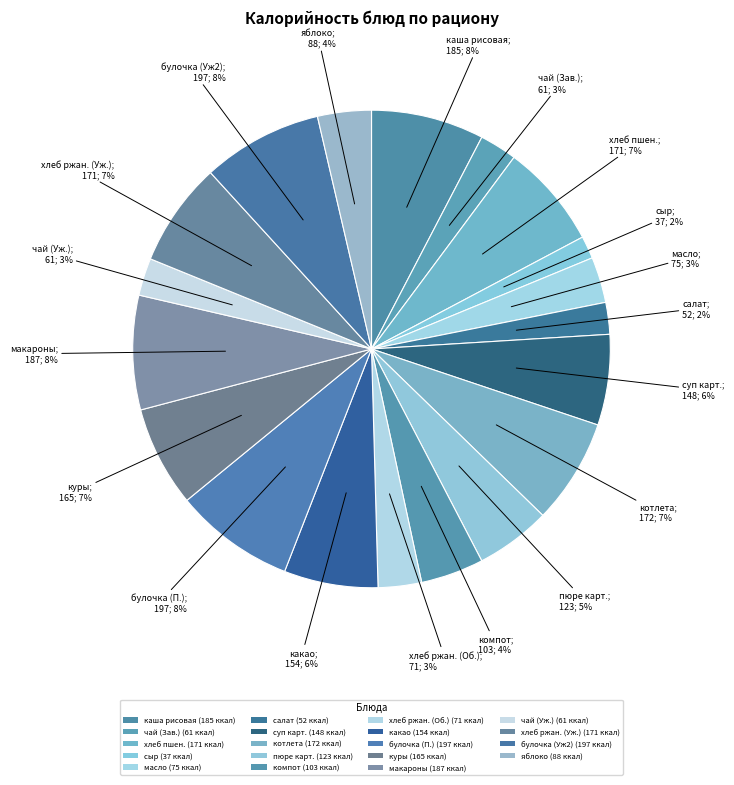

How many segments does this pie chart have?

19